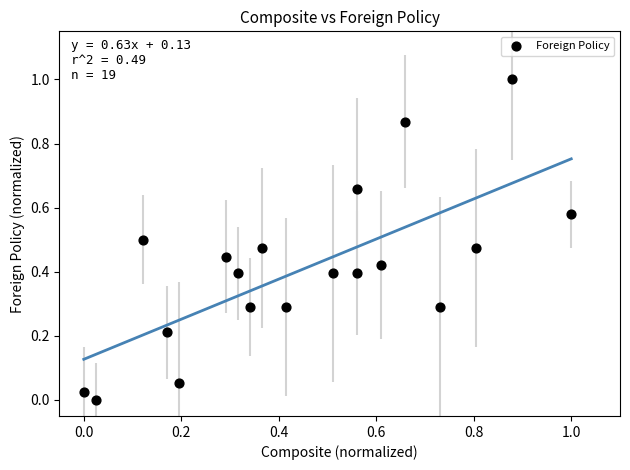

What is the range of Y values (max minus min)?

1.0